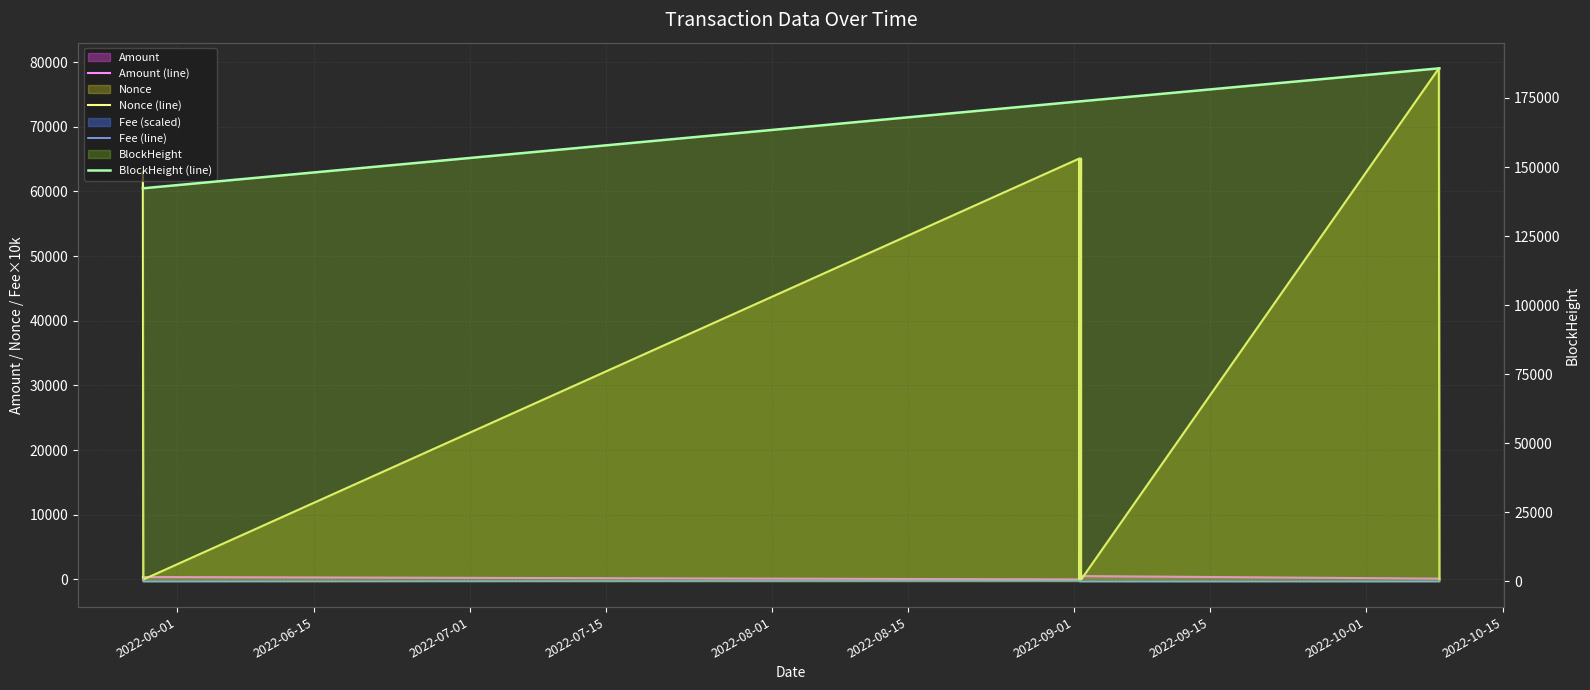

True or false: Fee (line) and Nonce (line) cross at least once.

False